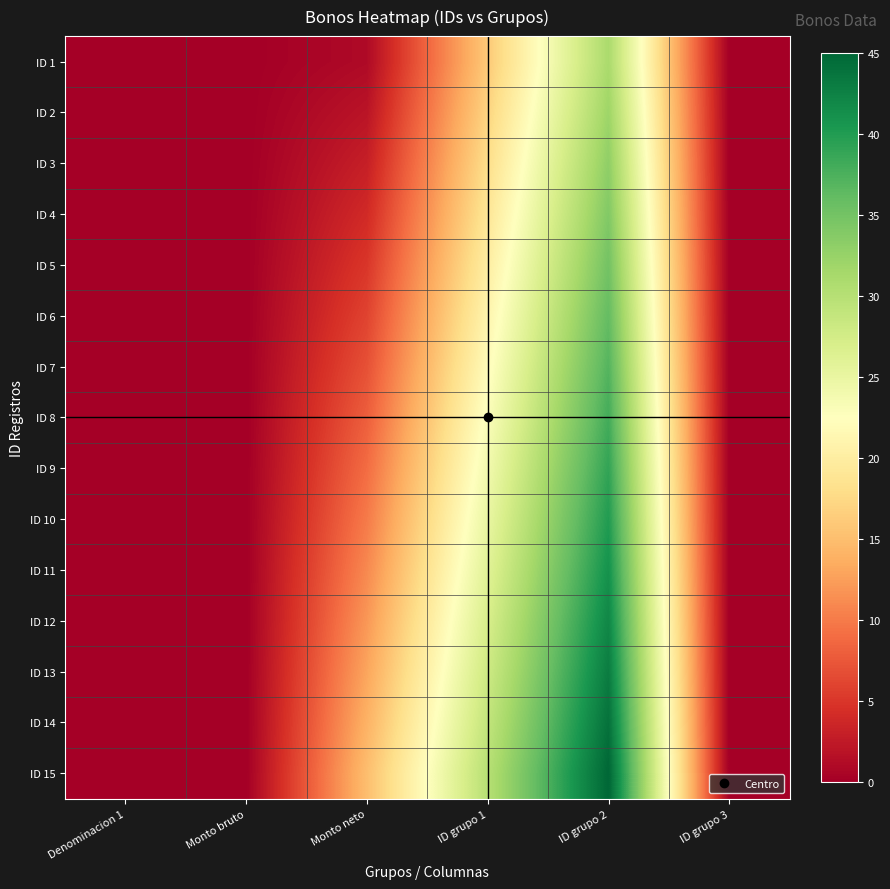

Reading left to right, list all the values displayed in this chart.

ID 1: Denominacion 1=0	Monto bruto=0	Monto neto=1	ID grupo 1=16	ID grupo 2=31	ID grupo 3=0
ID 2: Denominacion 1=0	Monto bruto=0	Monto neto=2	ID grupo 1=17	ID grupo 2=32	ID grupo 3=0
ID 3: Denominacion 1=0	Monto bruto=0	Monto neto=3	ID grupo 1=18	ID grupo 2=33	ID grupo 3=0
ID 4: Denominacion 1=0	Monto bruto=0	Monto neto=4	ID grupo 1=19	ID grupo 2=34	ID grupo 3=0
ID 5: Denominacion 1=0	Monto bruto=0	Monto neto=5	ID grupo 1=20	ID grupo 2=35	ID grupo 3=0
ID 6: Denominacion 1=0	Monto bruto=0	Monto neto=6	ID grupo 1=21	ID grupo 2=36	ID grupo 3=0
ID 7: Denominacion 1=0	Monto bruto=0	Monto neto=7	ID grupo 1=22	ID grupo 2=37	ID grupo 3=0
ID 8: Denominacion 1=0	Monto bruto=0	Monto neto=8	ID grupo 1=23	ID grupo 2=38	ID grupo 3=0
ID 9: Denominacion 1=0	Monto bruto=0	Monto neto=9	ID grupo 1=24	ID grupo 2=39	ID grupo 3=0
ID 10: Denominacion 1=0	Monto bruto=0	Monto neto=10	ID grupo 1=25	ID grupo 2=40	ID grupo 3=0
ID 11: Denominacion 1=0	Monto bruto=0	Monto neto=11	ID grupo 1=26	ID grupo 2=41	ID grupo 3=0
ID 12: Denominacion 1=0	Monto bruto=0	Monto neto=12	ID grupo 1=27	ID grupo 2=42	ID grupo 3=0
ID 13: Denominacion 1=0	Monto bruto=0	Monto neto=13	ID grupo 1=28	ID grupo 2=43	ID grupo 3=0
ID 14: Denominacion 1=0	Monto bruto=0	Monto neto=14	ID grupo 1=29	ID grupo 2=44	ID grupo 3=0
ID 15: Denominacion 1=0	Monto bruto=0	Monto neto=15	ID grupo 1=30	ID grupo 2=45	ID grupo 3=0